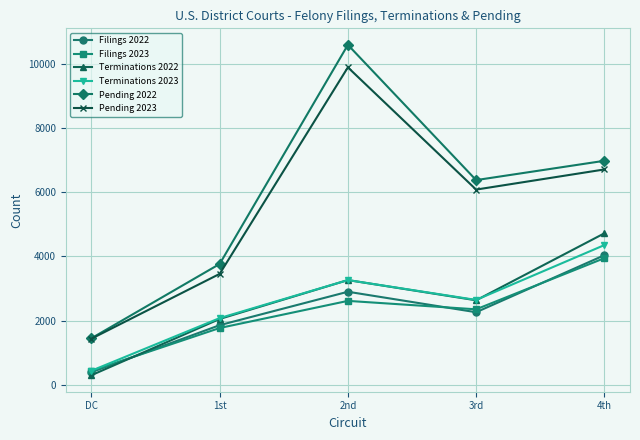

Is it true that Pending 2022 equals 6288 at 1st?

False